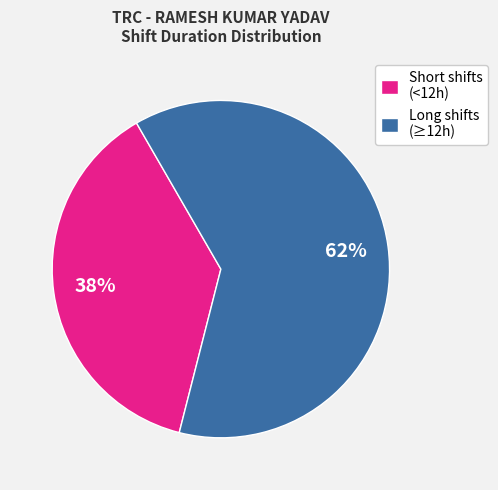

What is the ratio of the value at Short shifts (<12h) to the value at Long shifts (≥12h)?

0.6